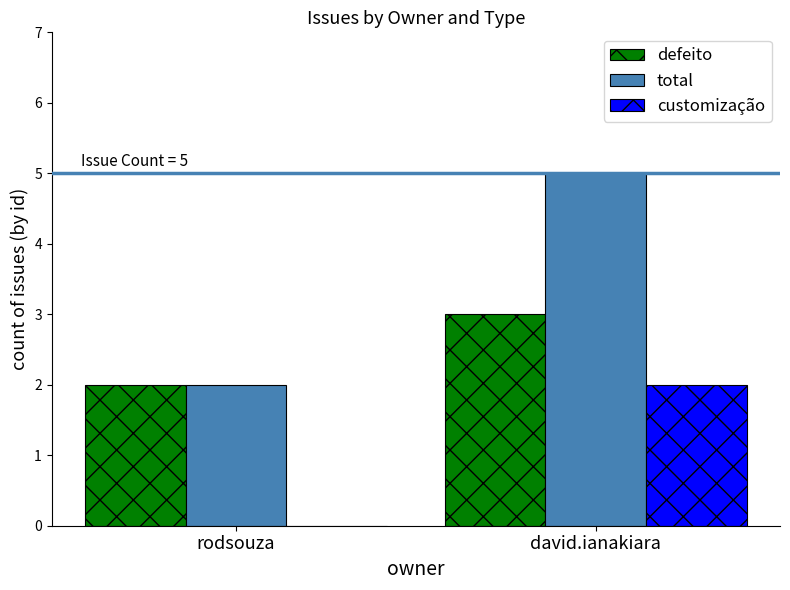

Between rodsouza and david.ianakiara, which series saw the biggest shift?

total